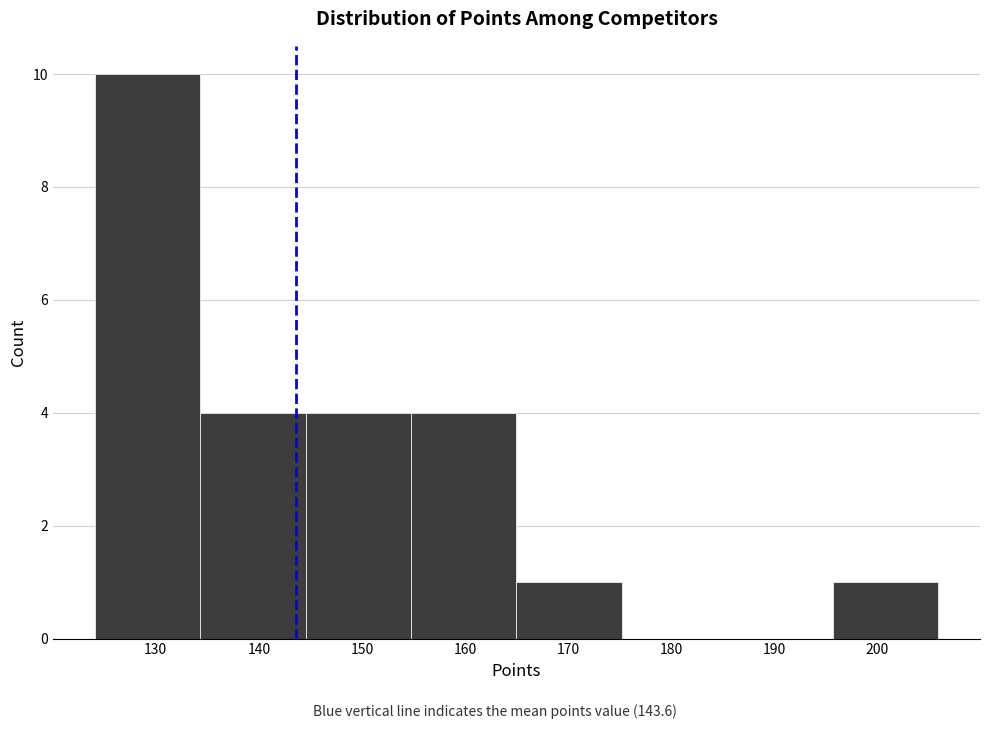

Reading left to right, transcribe this chart: for each bar, give the range it covers on the x-axis and its height. Neither the bar edges nor the heights are printed on the chart, so give them approximately, as read against the axes.

124 to 134: 10
134 to 145: 4
145 to 155: 4
155 to 165: 4
165 to 175: 1
175 to 185: 0
185 to 196: 0
196 to 206: 1